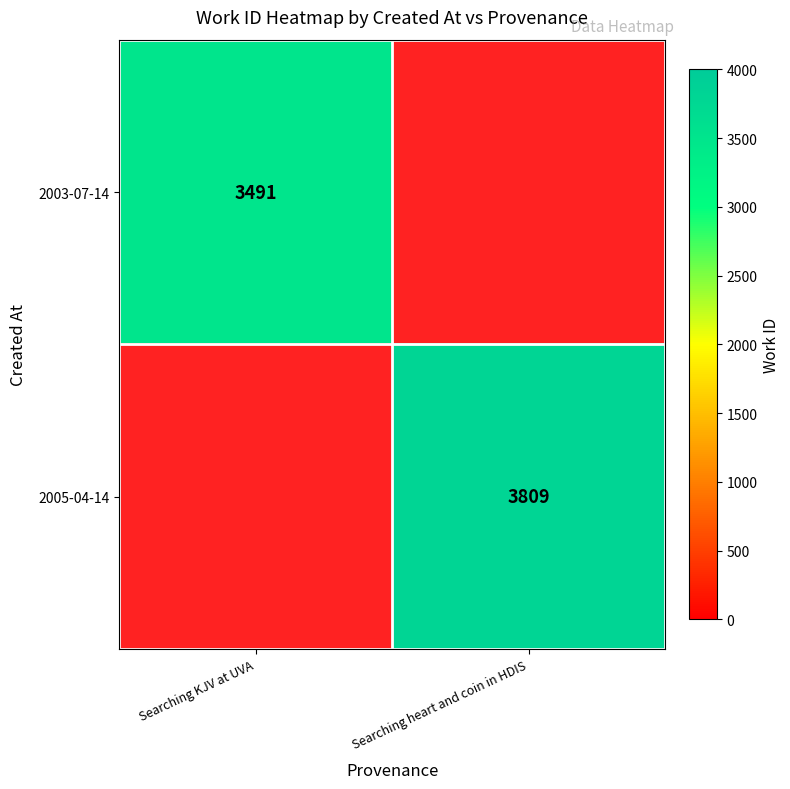

Is the value of 2003-07-14 at Searching KJV at UVA greater than the value of 2005-04-14 at Searching heart and coin in HDIS?

No